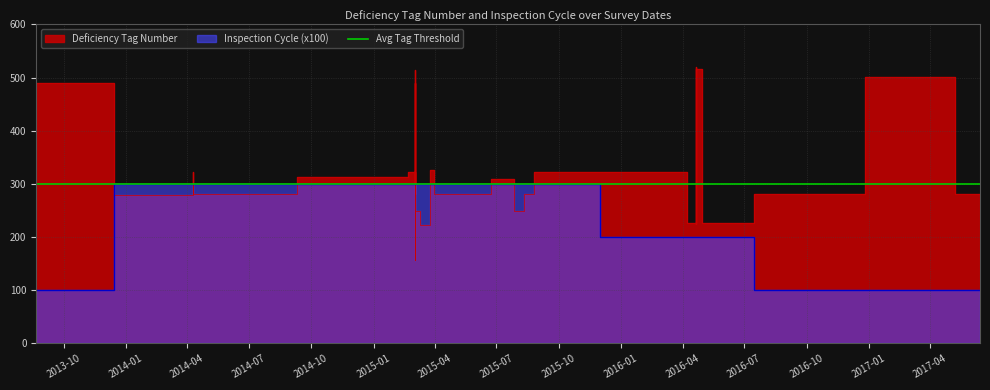

How many values in the Inspection Cycle series are below 3?

19